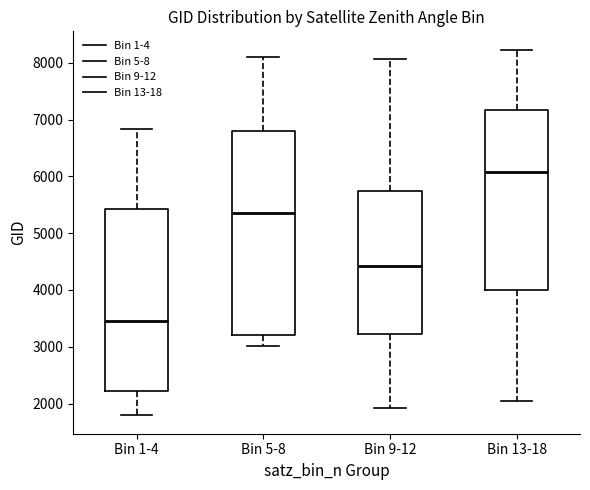

Which box is the tallest, from its lower edge to its upper edge?

Bin 5-8